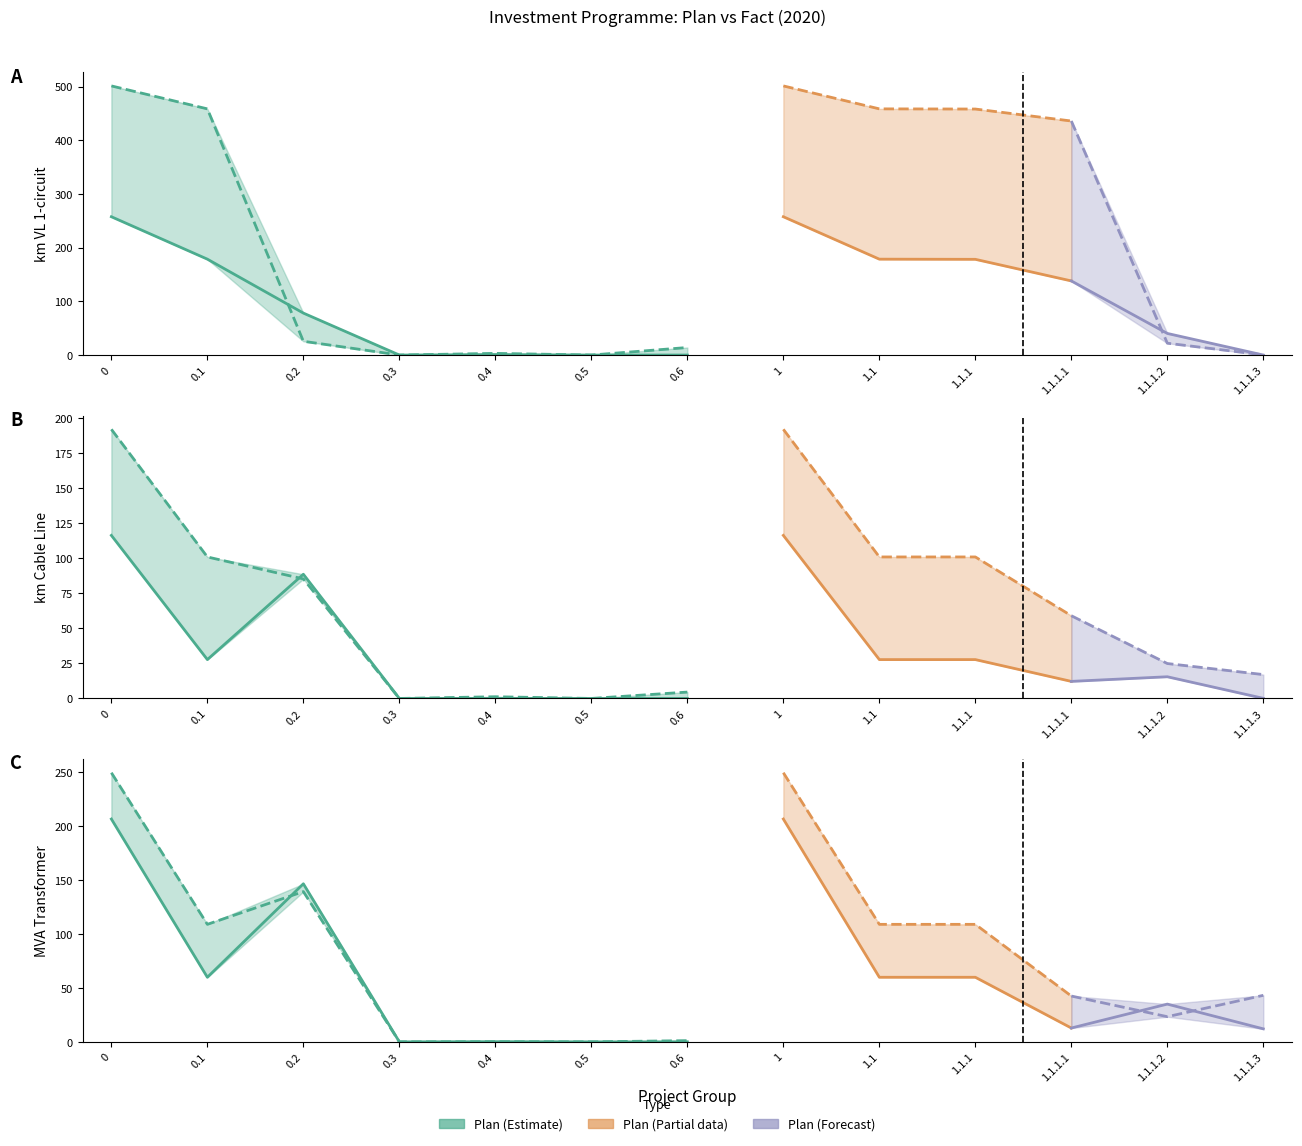

What is the label of the 6th point from the left?

0.5